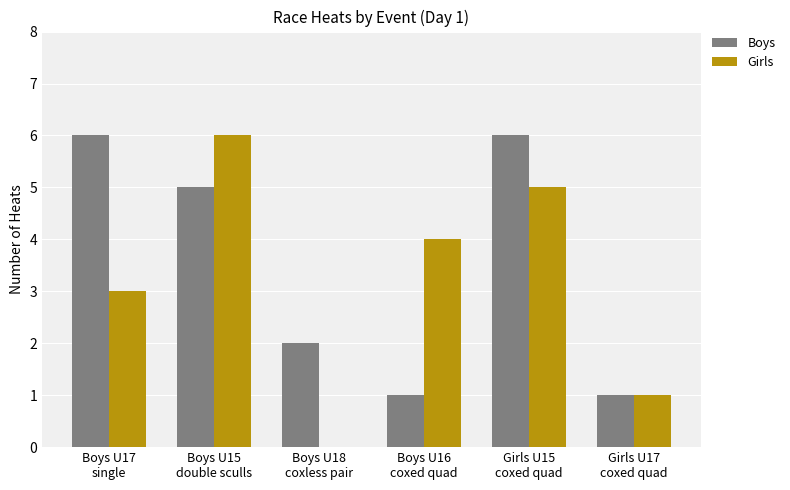

What is the approximate value of Girls at Boys U16
coxed quad?

4